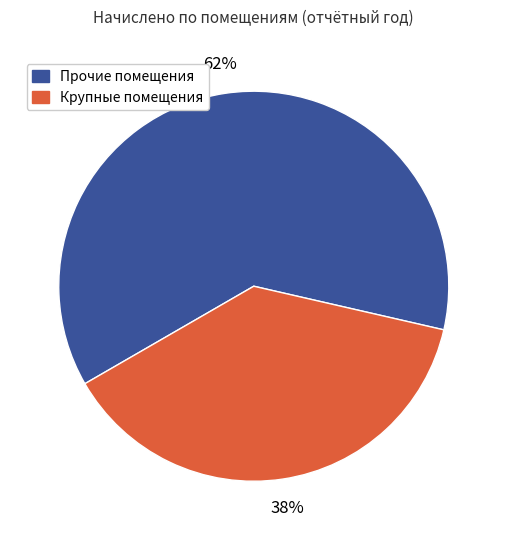

To the nearest percent, what is the difference between the largest and smallest slice percentages?

24%